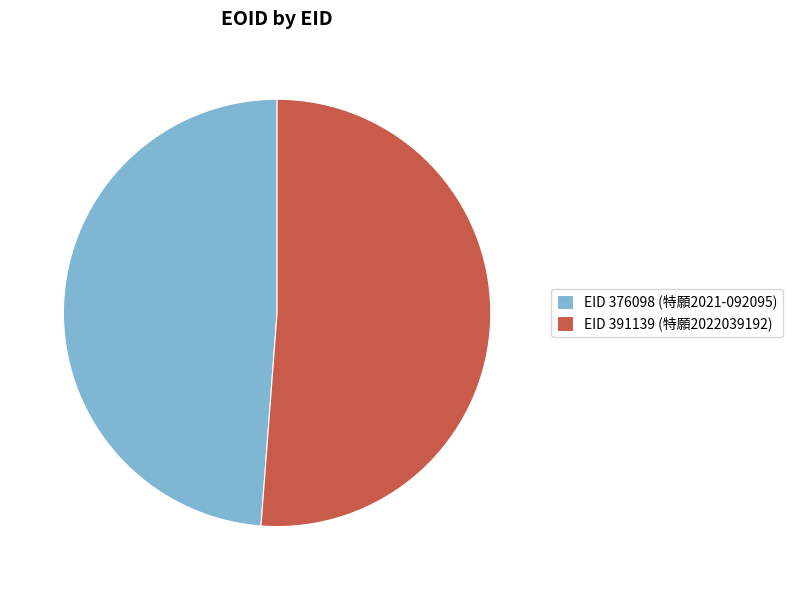

Combined, do EID 391139 (特願2022039192) and EID 376098 (特願2021-092095) account for over 50%?

Yes